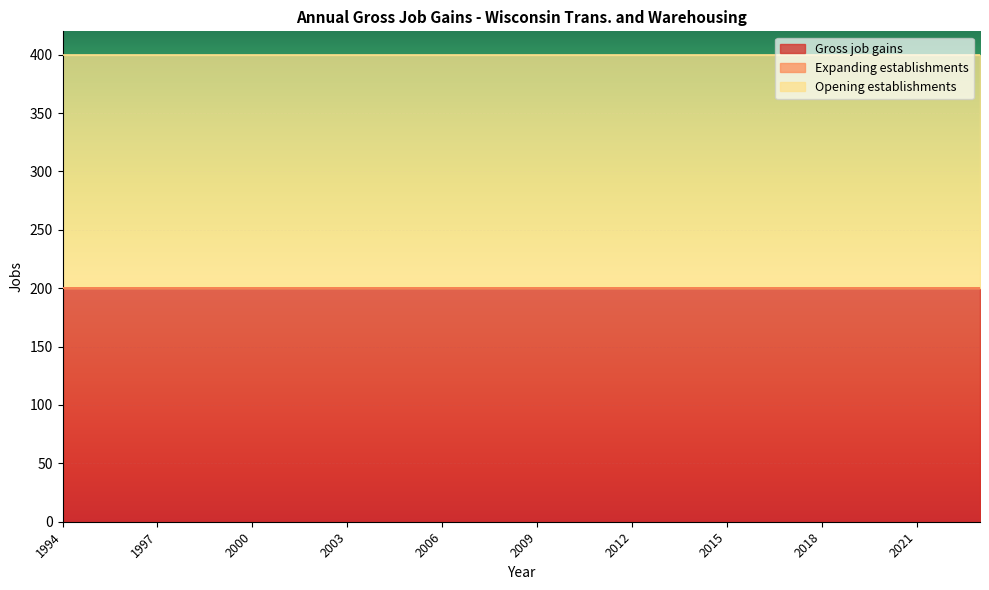

What is the greatest value displayed?

200